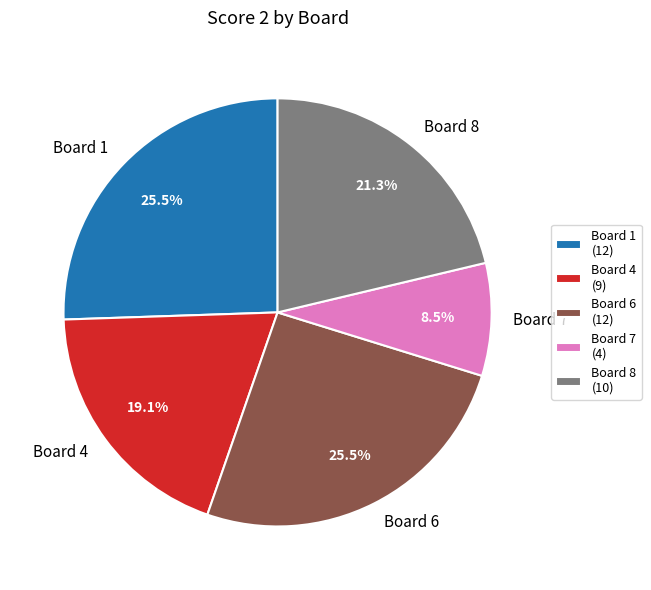

What percentage is NOT represented by Board 7?

91.5%